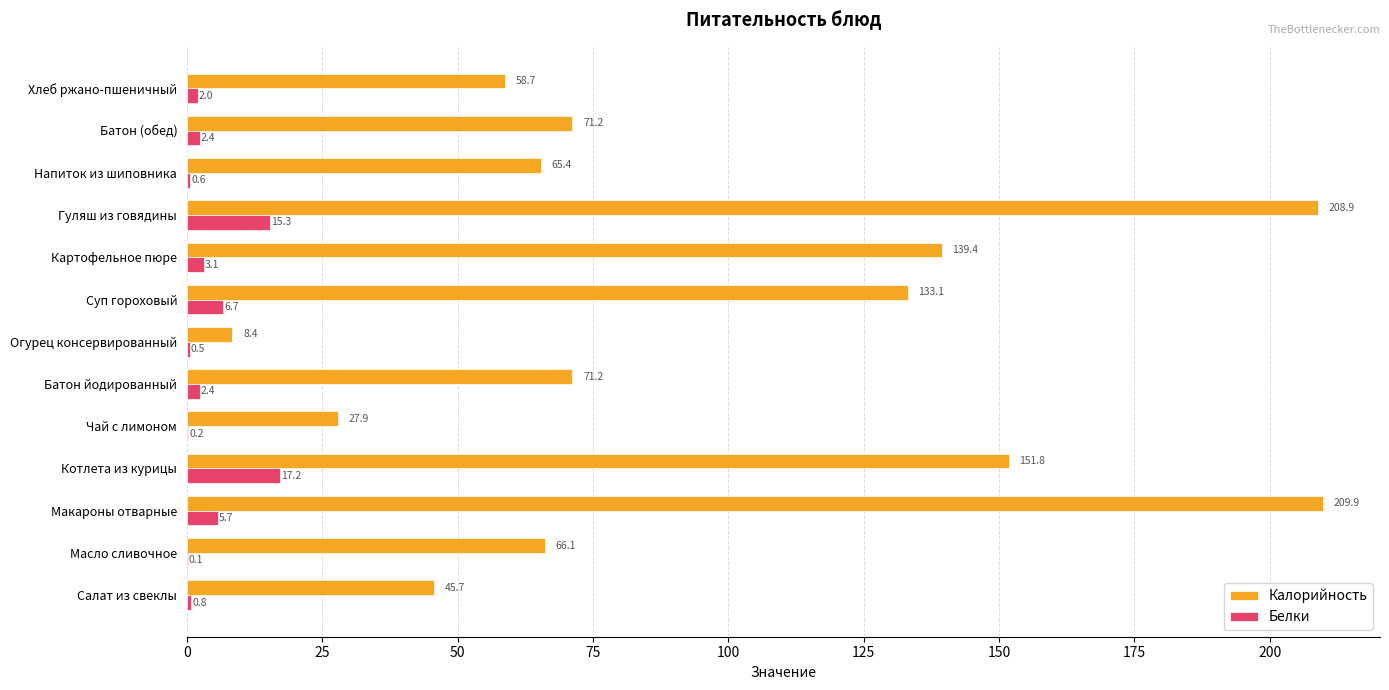

Is it true that Белки equals 0.5 at Огурец консервированный?

True